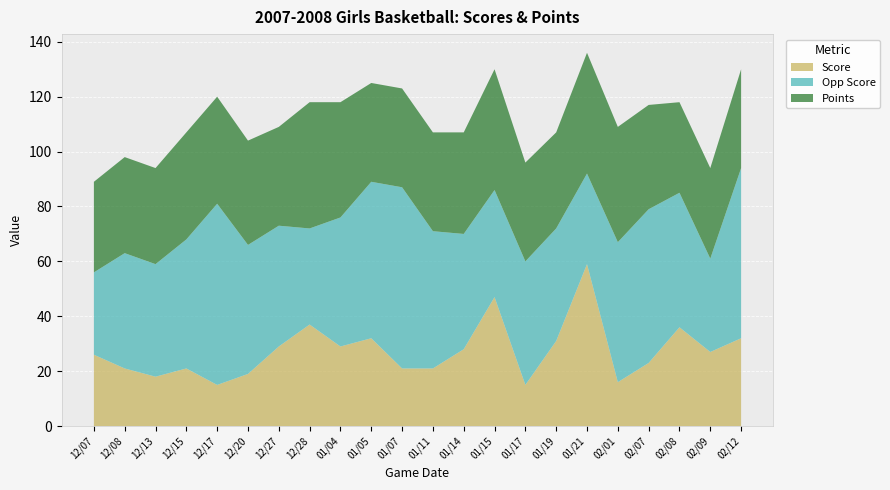

Reading left to right, extract all data points from this chart.

Score: 26	21	18	21	15	19	29	37	29	32	21	21	28	47	15	31	59	16	23	36	27	32
Opp Score: 30	42	41	47	66	47	44	35	47	57	66	50	42	39	45	41	33	51	56	49	34	62
Points: 33	35	35	39	39	38	36	46	42	36	36	36	37	44	36	35	44	42	38	33	33	36